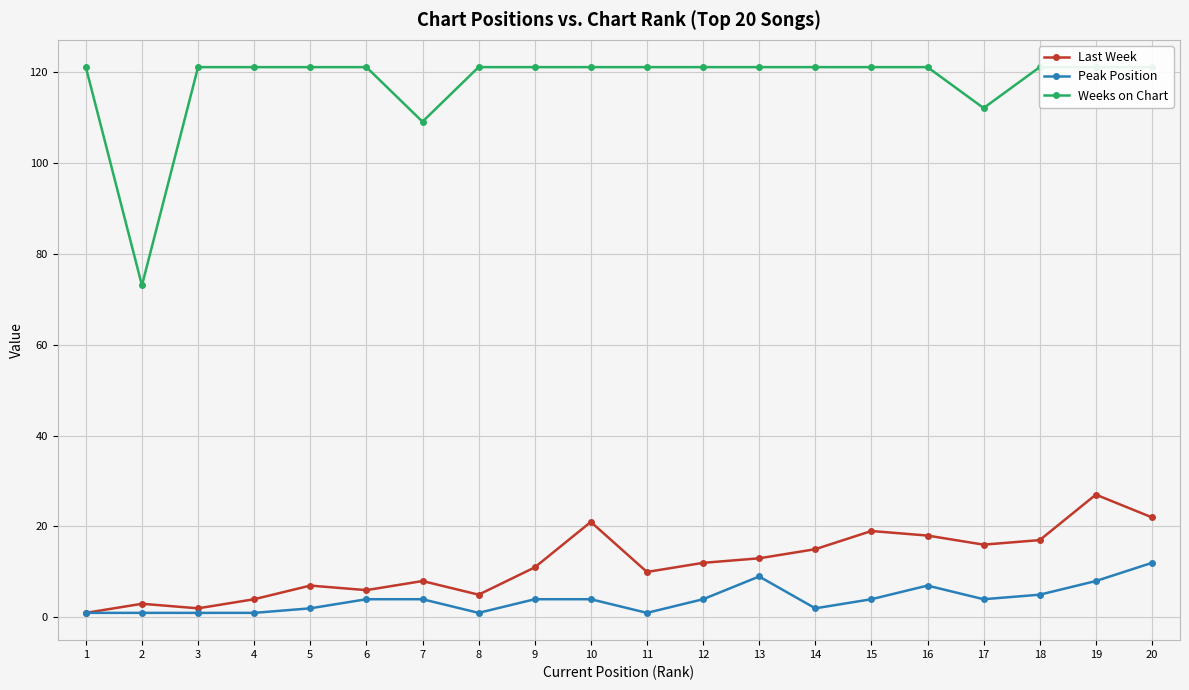

Reading left to right, transcribe all the data shown in this chart.

Last Week: 1	3	2	4	7	6	8	5	11	21	10	12	13	15	19	18	16	17	27	22
Peak Position: 1	1	1	1	2	4	4	1	4	4	1	4	9	2	4	7	4	5	8	12
Weeks on Chart: 121	73	121	121	121	121	109	121	121	121	121	121	121	121	121	121	112	121	121	121